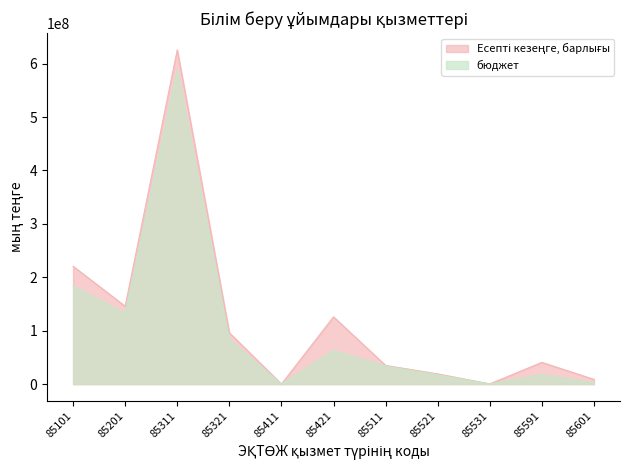

What is the minimum value for Есепті кезеңге, барлығы?

117402